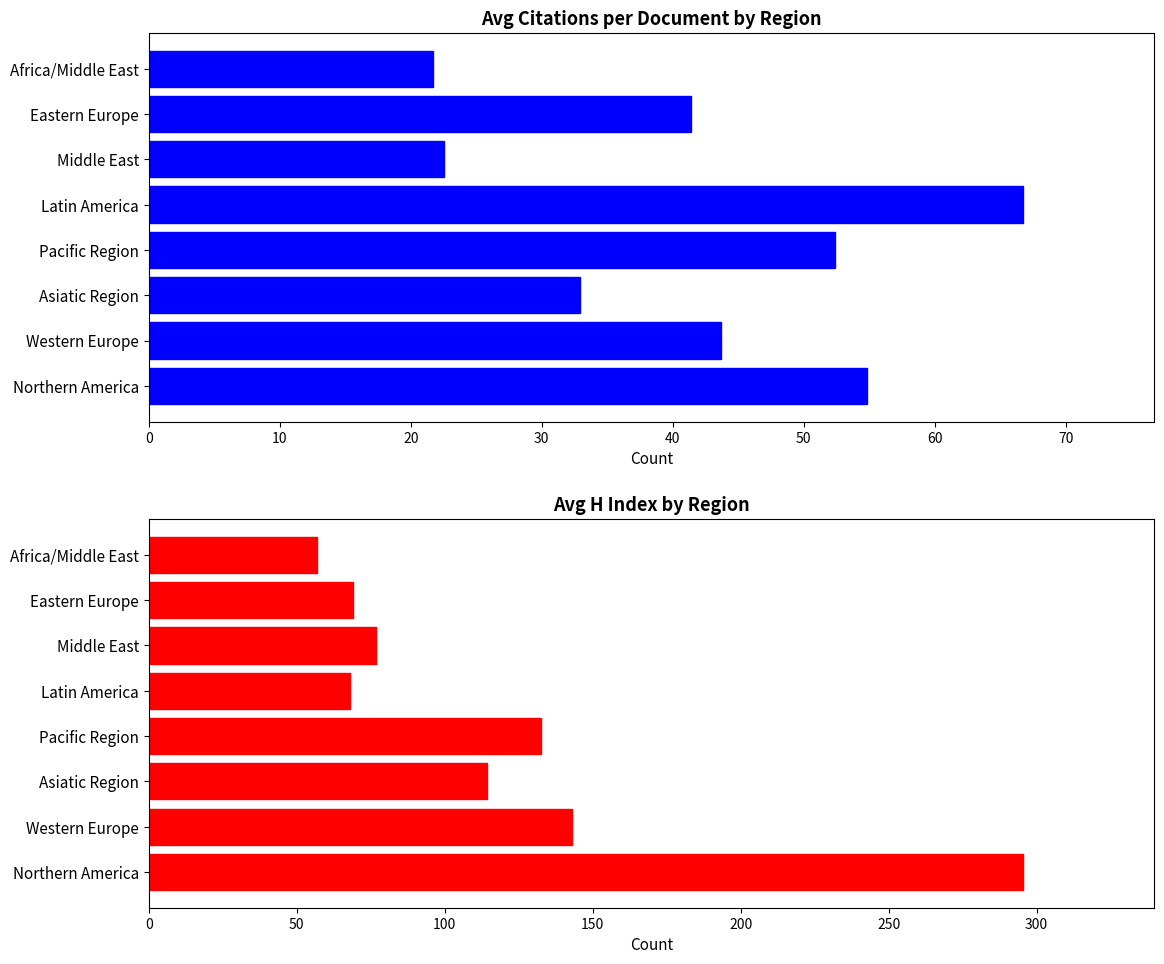

What is the value of the Avg H Index bar at the 7th from the left?

69.0